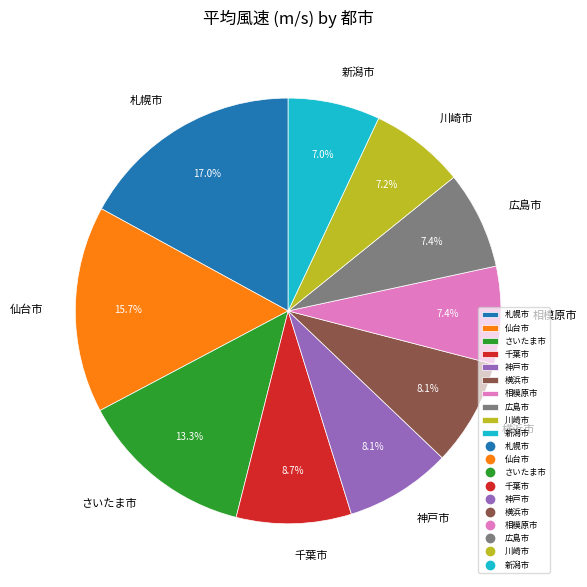

Does any single category account for the majority?

No